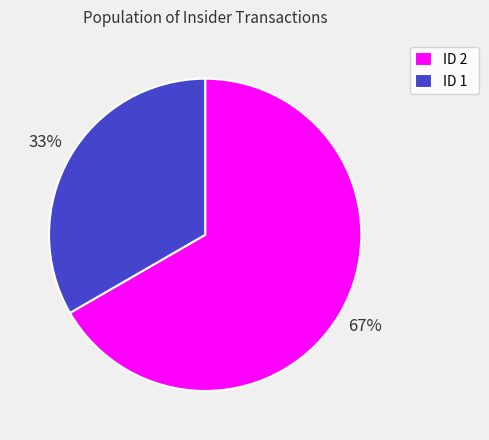

Does 67% represent more than half of the total?

Yes